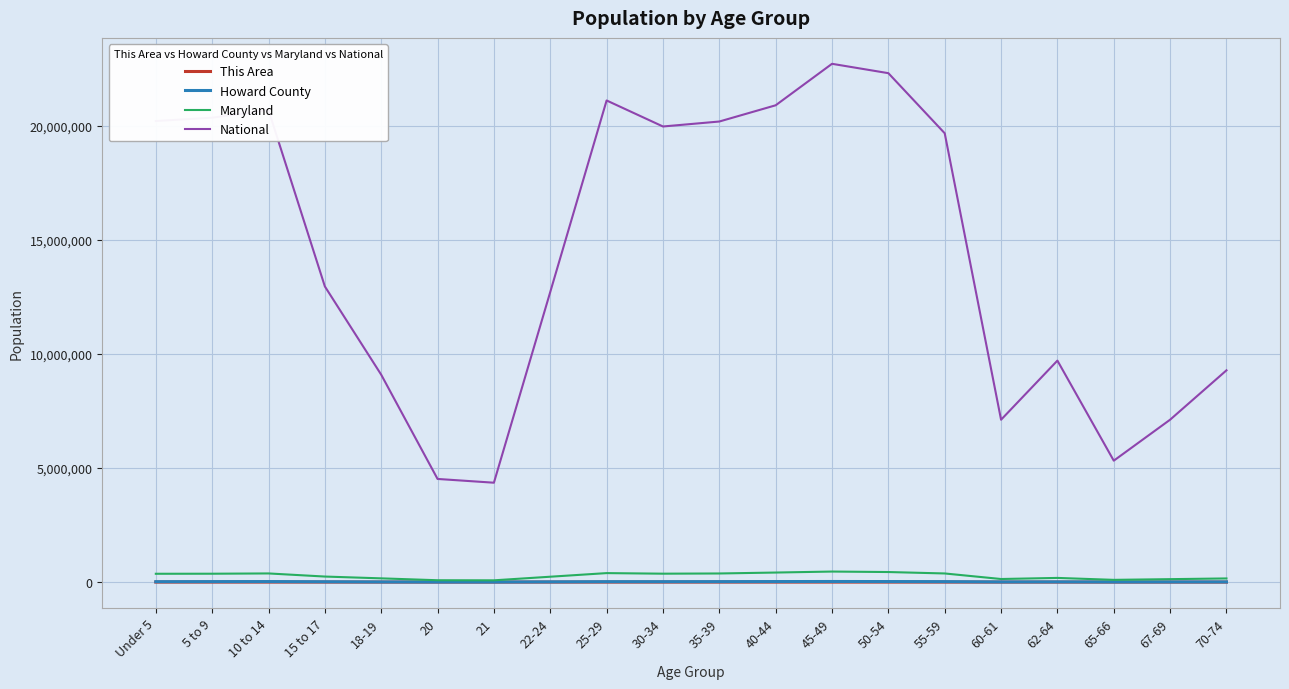

Between 10 to 14 and 62-64, which series saw the biggest shift?

National